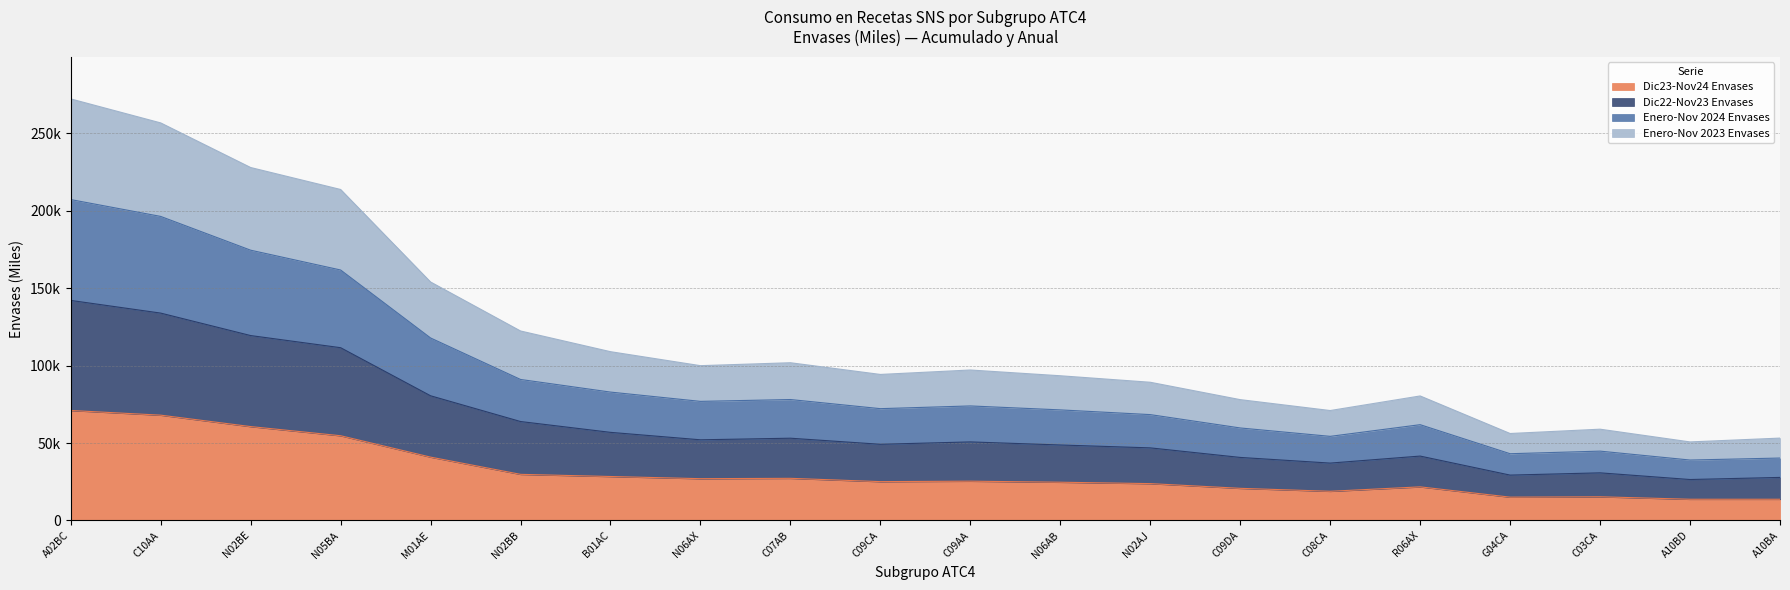

What are all the series names shown in the legend?

Dic23-Nov24 Envases, Dic22-Nov23 Envases, Enero-Nov 2024 Envases, Enero-Nov 2023 Envases